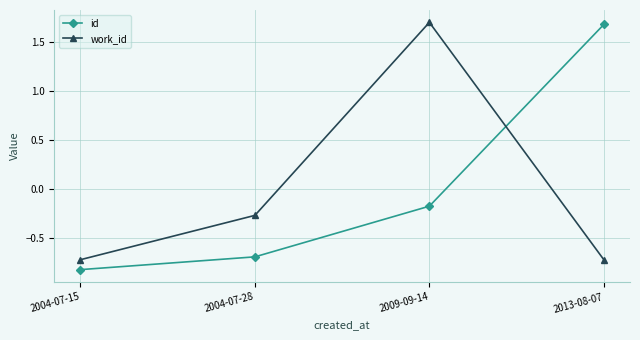

At which category does work_id reach its first local peak?

2009-09-14